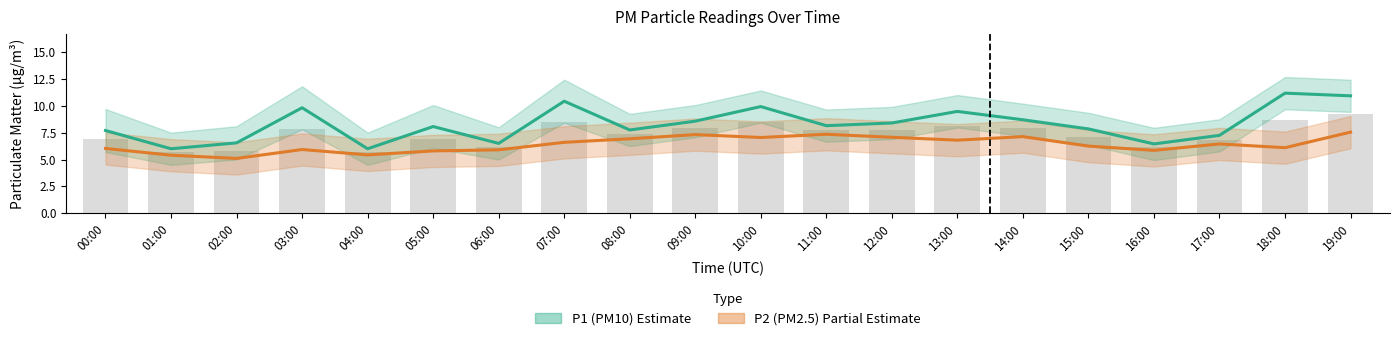

What are all the series names shown in the legend?

P1 (PM10), P2 (PM2.5)